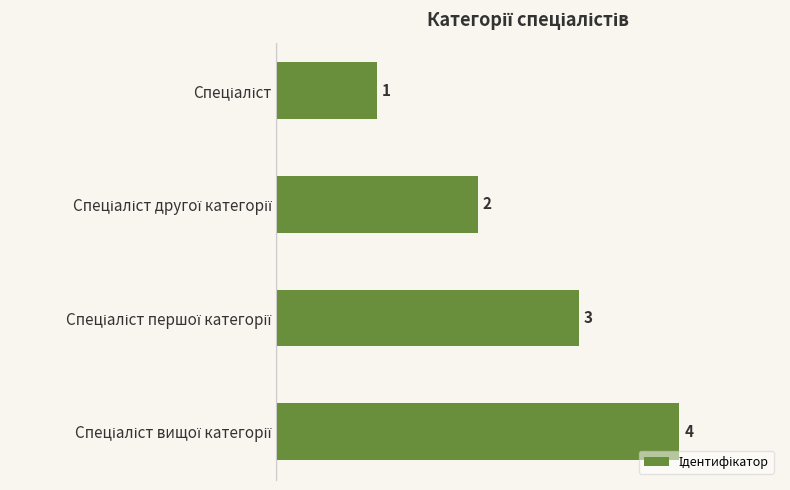

What is the greatest value displayed?

4